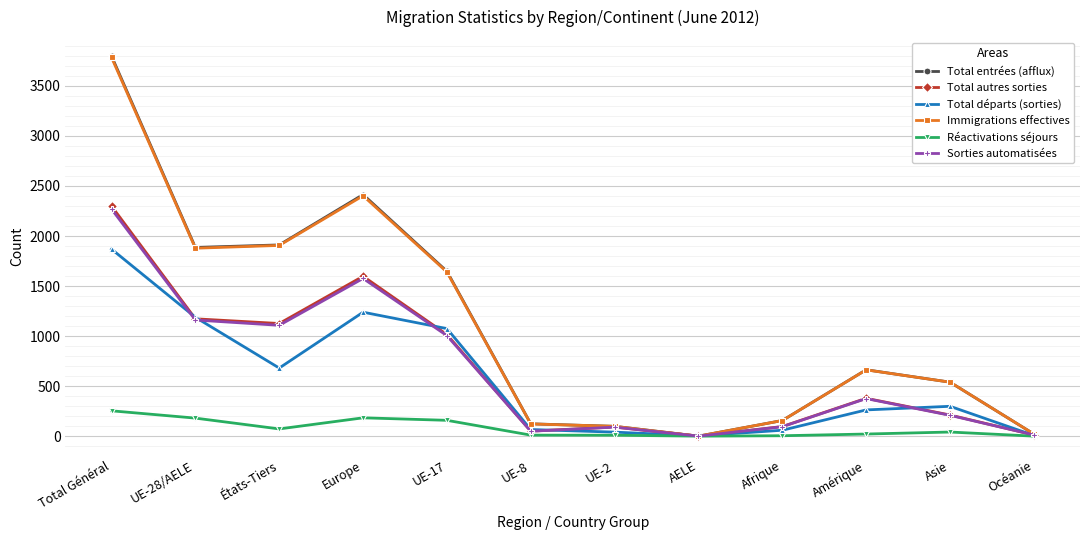

At which category does Total entrées (afflux) reach its first local peak?

Europe